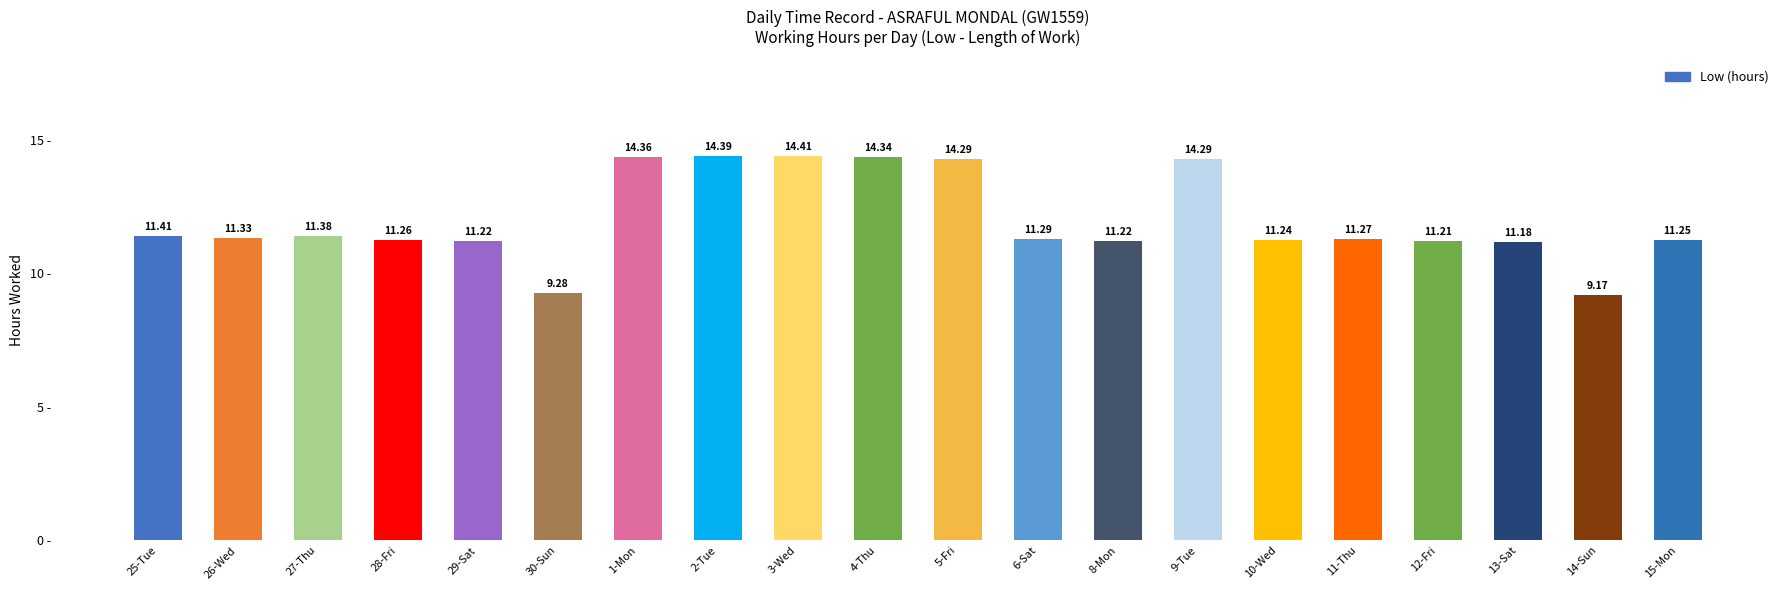

What is the label of the 8th bar from the left?

2-Tue